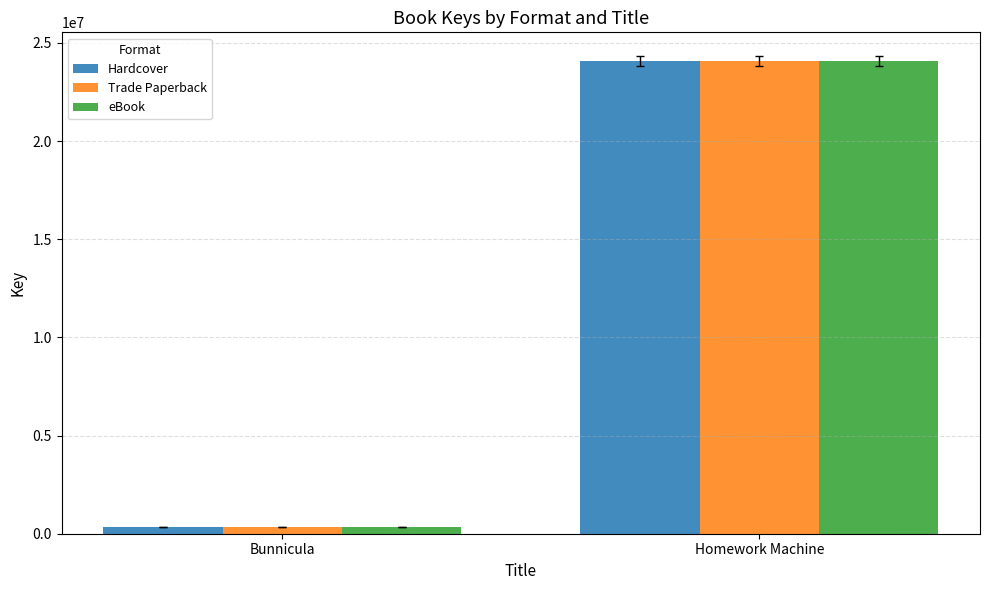

At which category is the sum across all series the highest?

Homework Machine